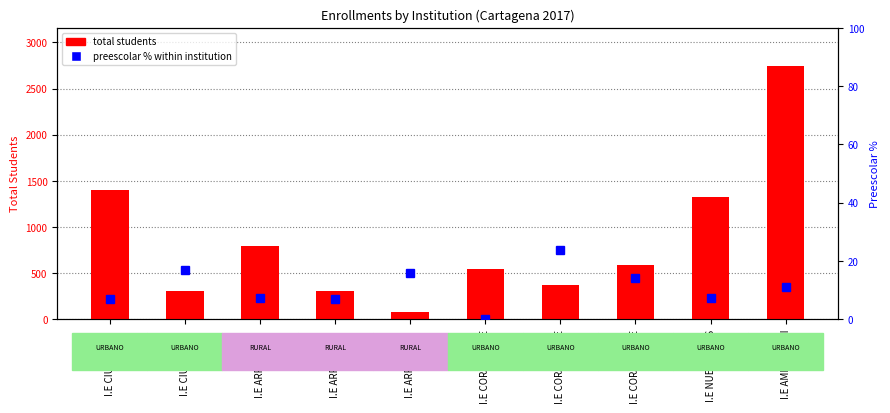

Between I.E CIUDAD DE  and I.E CORAZON DE, which series saw the biggest shift?

total students